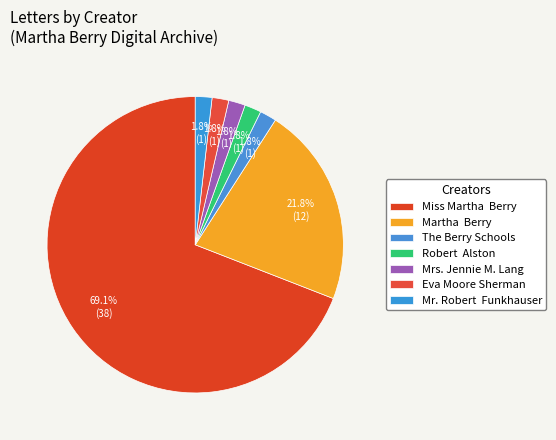

Count the number of slices in the pie.

7